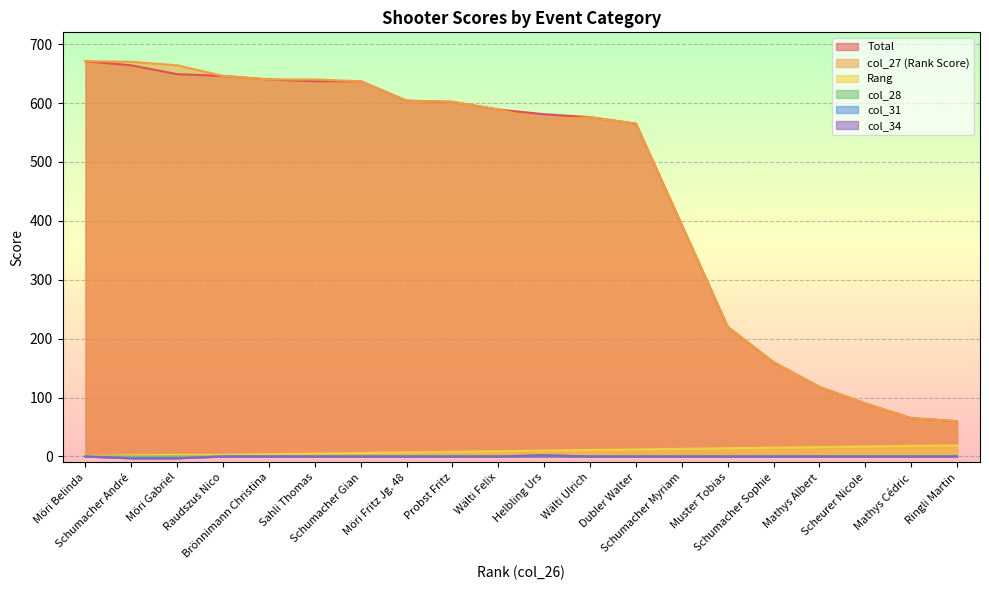

What is the label of the 8th point from the right?

Dubler Walter